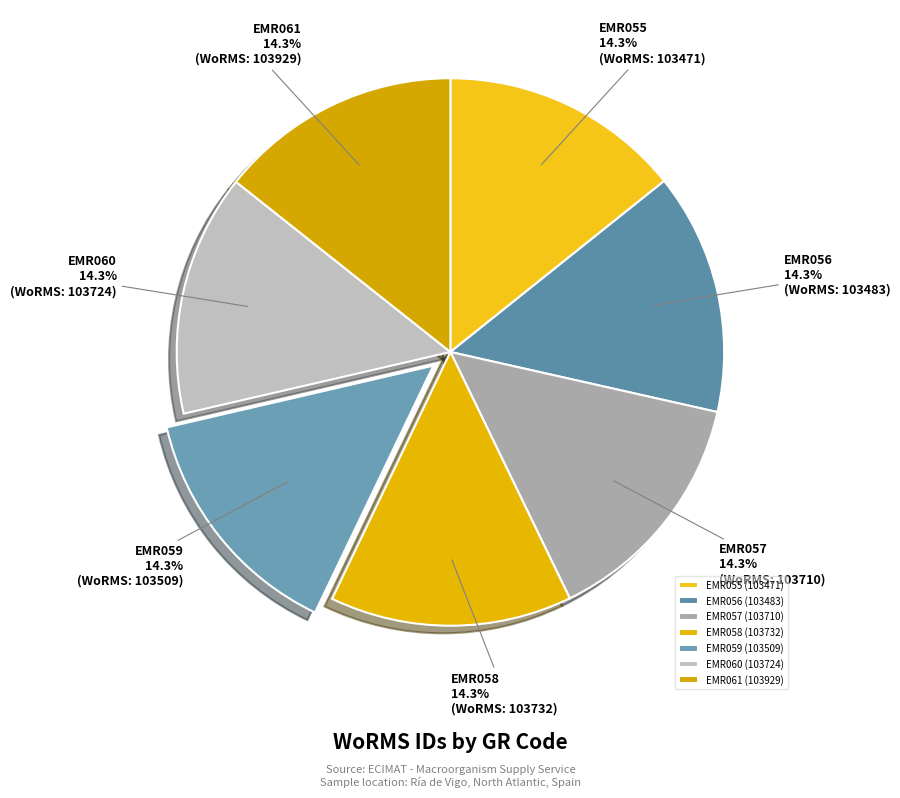

To the nearest percent, what portion does EMR061 represent?

14%